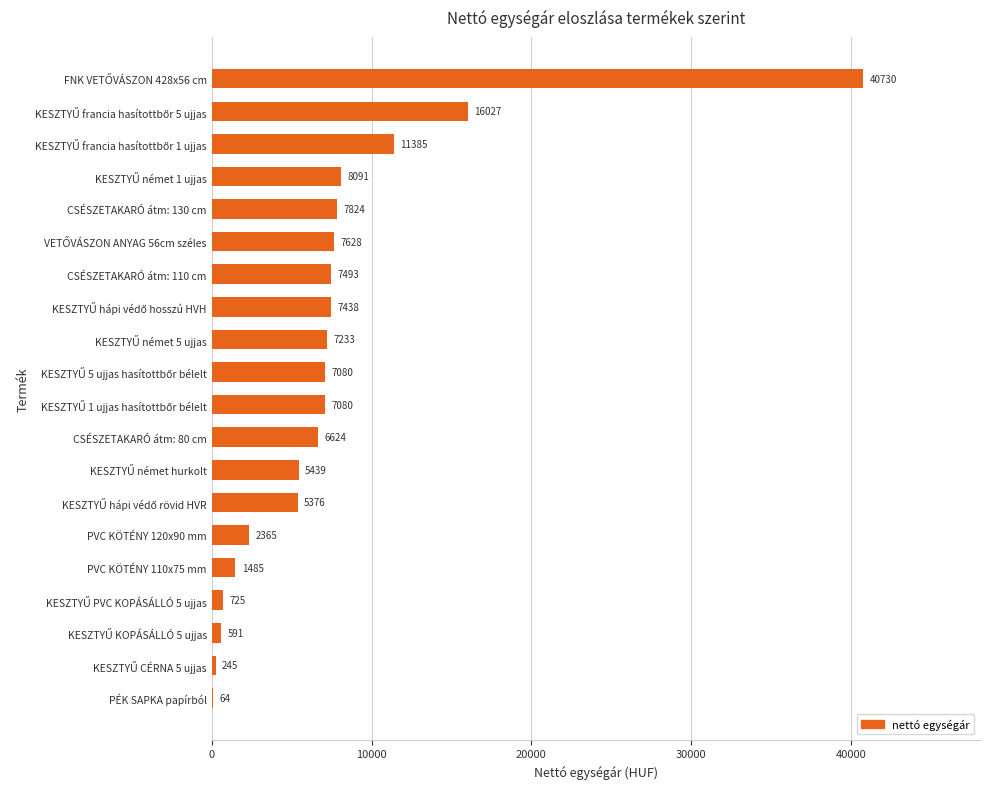

What is the maximum value shown in the chart?

40730